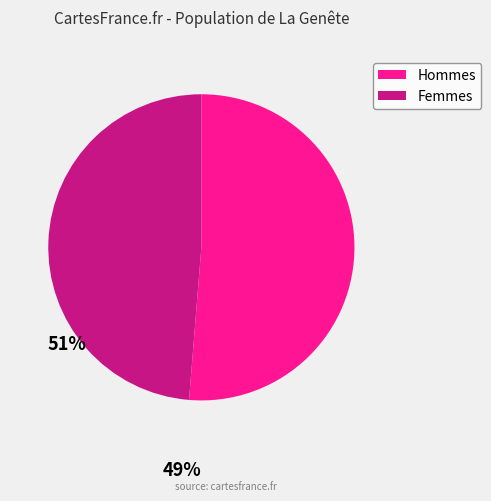

Is there any slice that represents more than half of the pie?

Yes